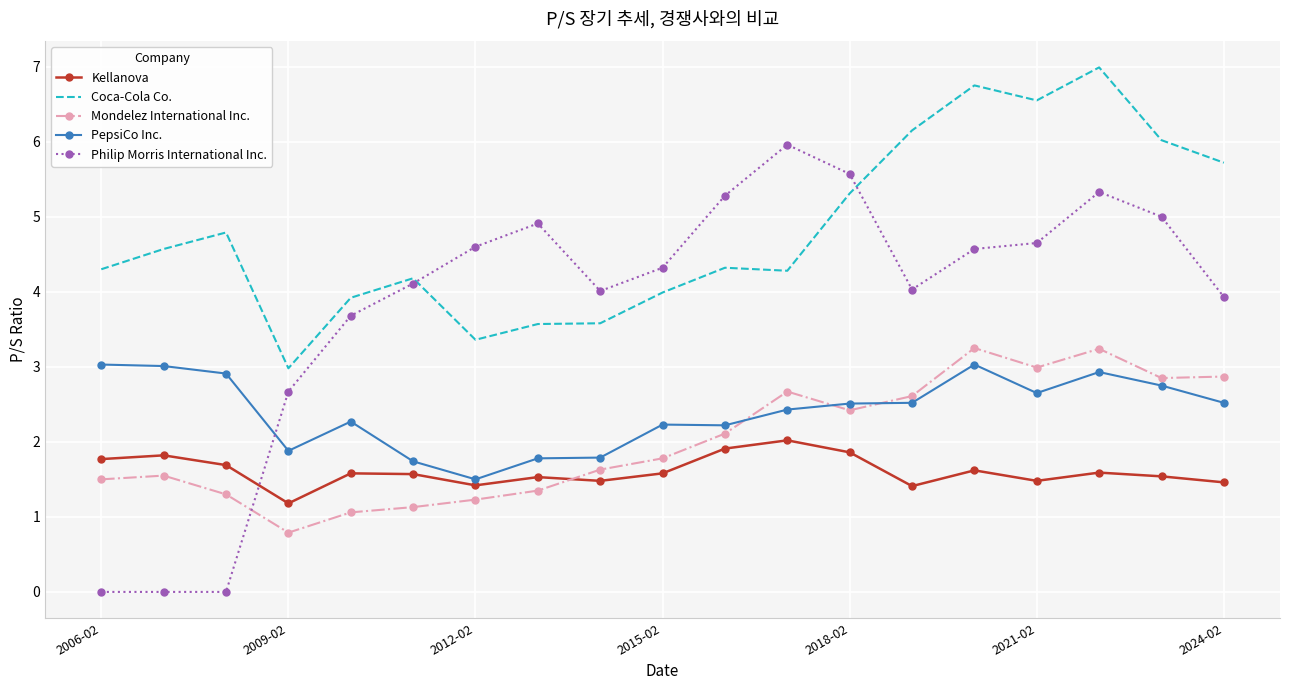

Which series has the widest spread of values?

Philip Morris International Inc.